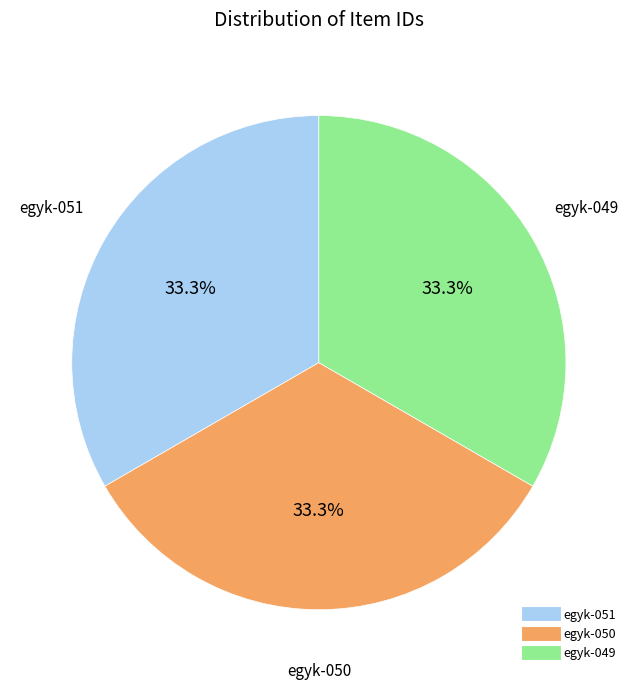

Combined, what portion of the pie is egyk-050 and egyk-049?

66.7%